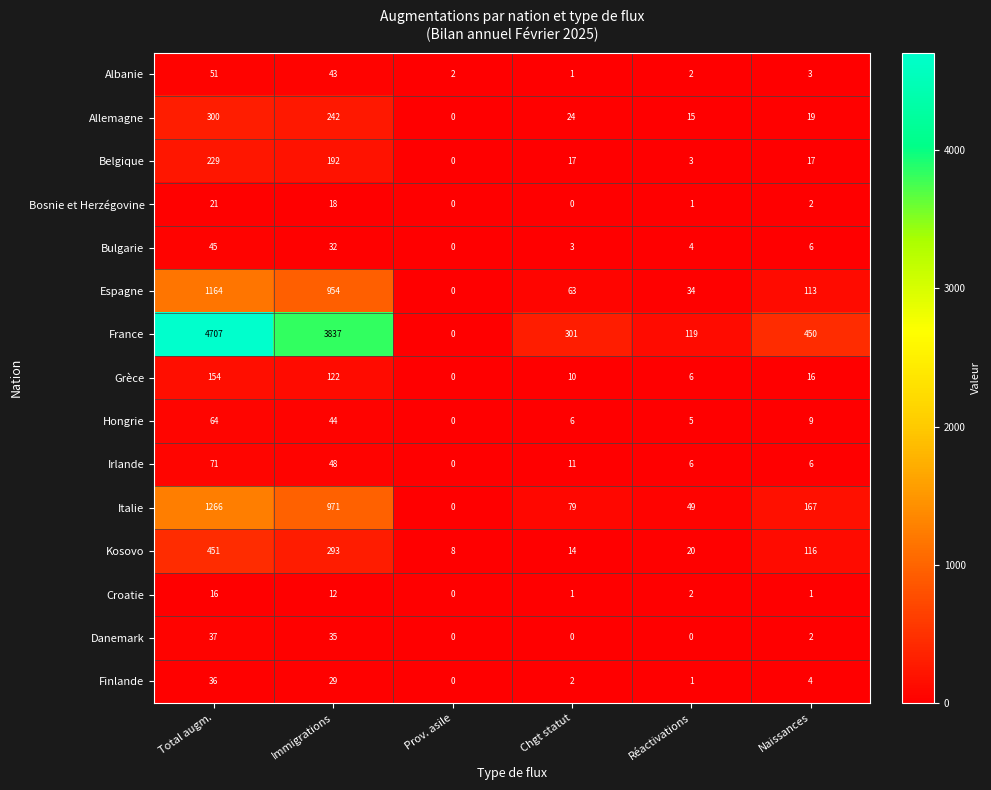

Rank the series by their maximum value, from lowest to highest.

Croatie, Bosnie et Herzégovine, Finlande, Danemark, Bulgarie, Albanie, Hongrie, Irlande, Grèce, Belgique, Allemagne, Kosovo, Espagne, Italie, France